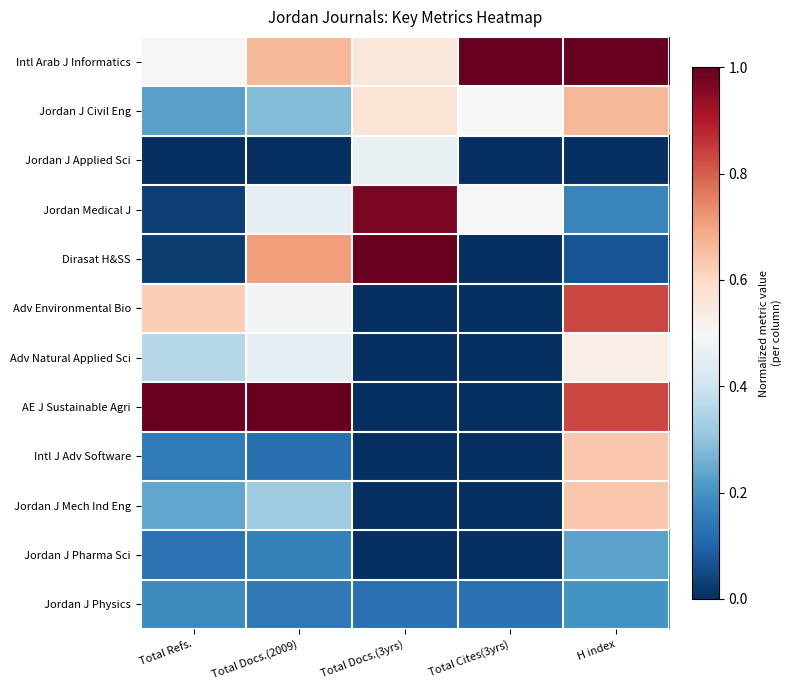

Rank the series by their maximum value, from highest to lowest.

Intl Arab J Informatics, Dirasat H&SS, AE J Sustainable Agri, Jordan Medical J, Adv Environmental Bio, Jordan J Civil Eng, Intl J Adv Software, Jordan J Mech Ind Eng, Adv Natural Applied Sci, Jordan J Applied Sci, Jordan J Pharma Sci, Jordan J Physics